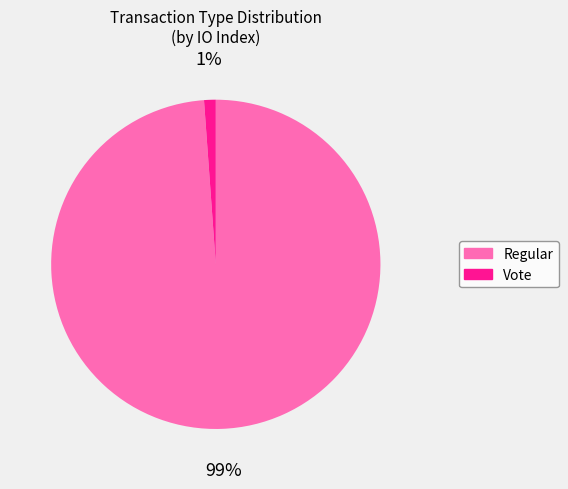

To the nearest percent, what is the difference between the Vote and Regular slice percentages?

98%